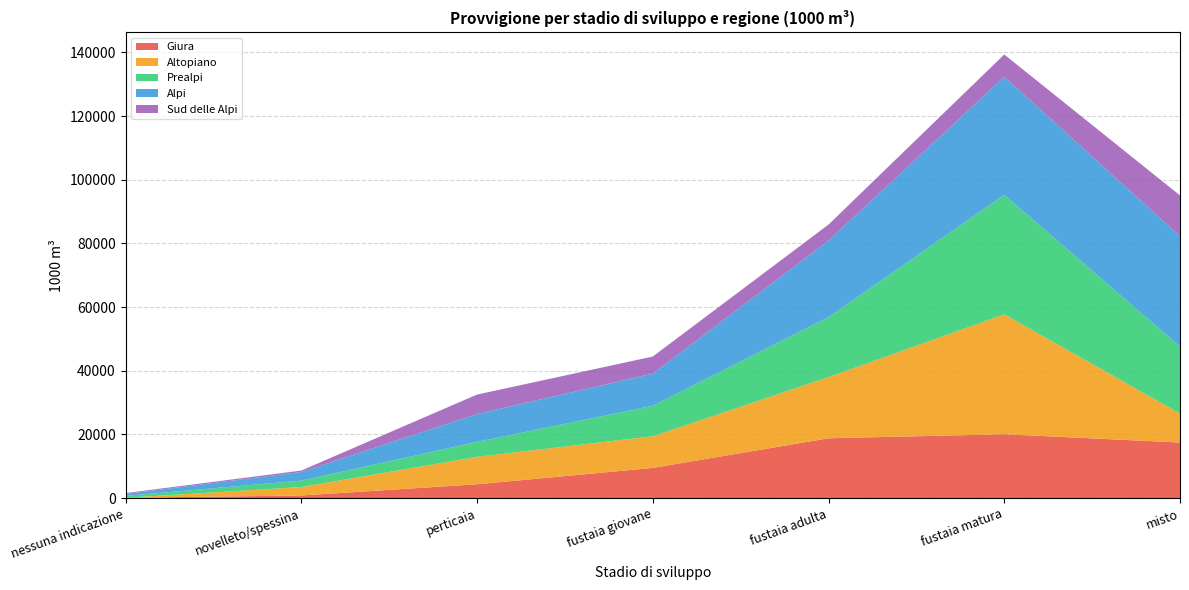

Reading left to right, list all the values displayed in this chart.

Giura: 88	811	4332	9471	18780	20048	17446
Altopiano: 12	2643	8613	9940	19190	37659	9087
Prealpi: 593	2022	4703	9582	18858	37558	21065
Alpi: 583	2719	8753	10087	24038	37063	34675
Sud delle Alpi: 288	447	6107	5377	5042	6995	12786